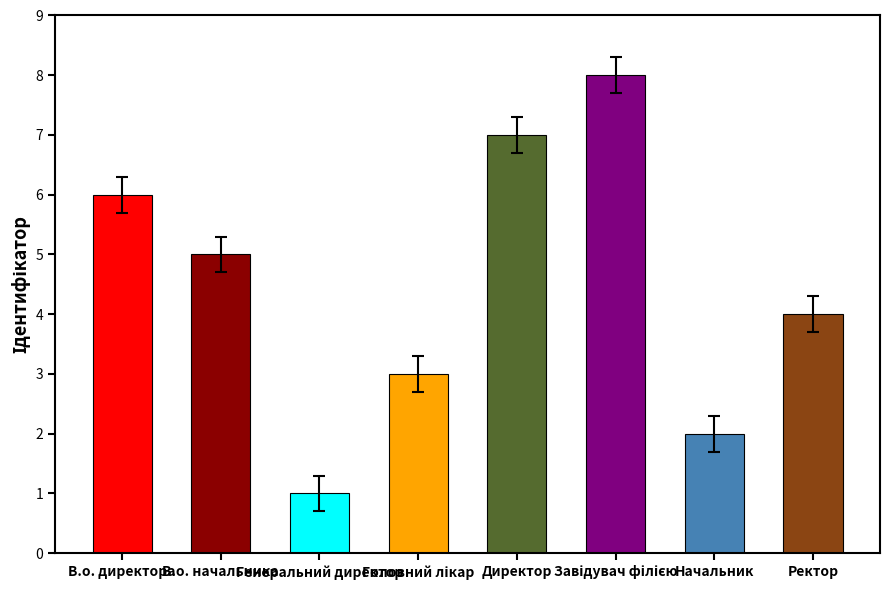

Count the values in the range 3 to 7.

5